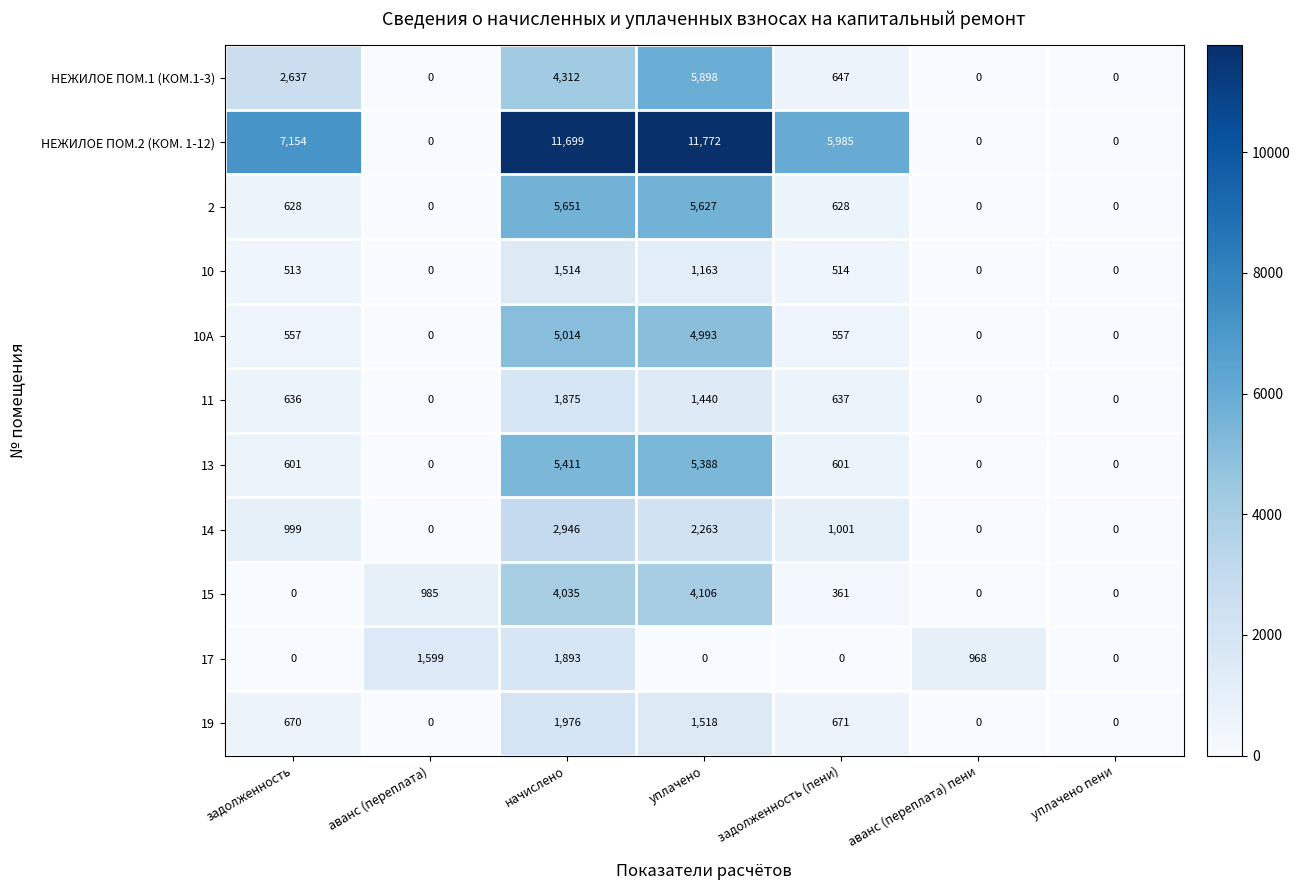

Which series has the widest spread of values?

НЕЖИЛОЕ ПОМ.2 (КОМ. 1-12)